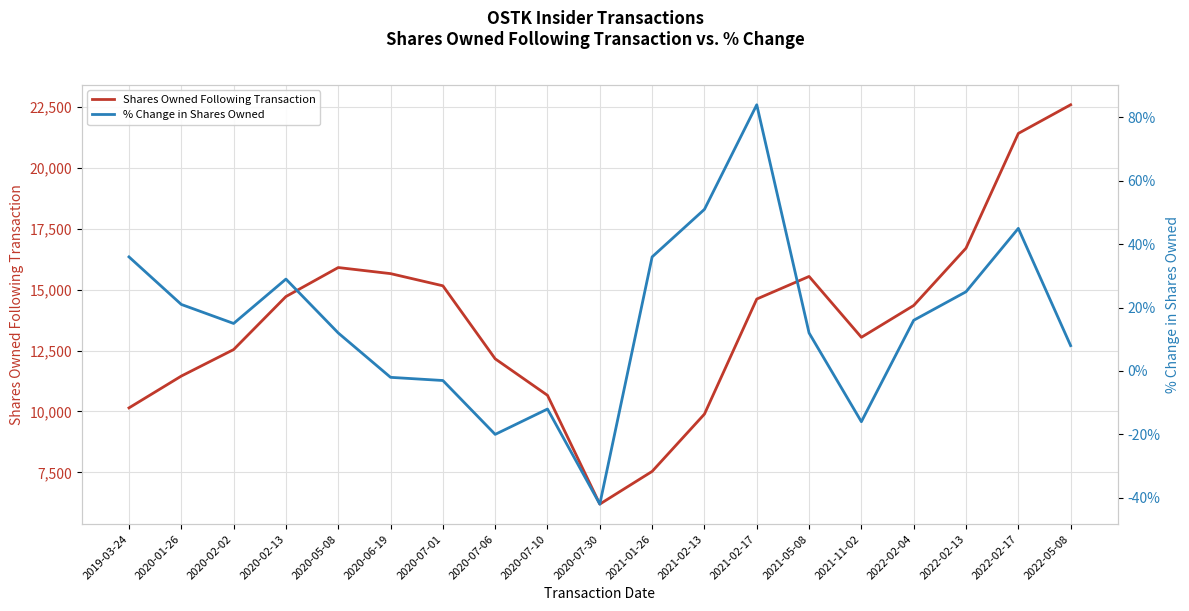

What is the minimum value for % Change in Shares Owned?

-42